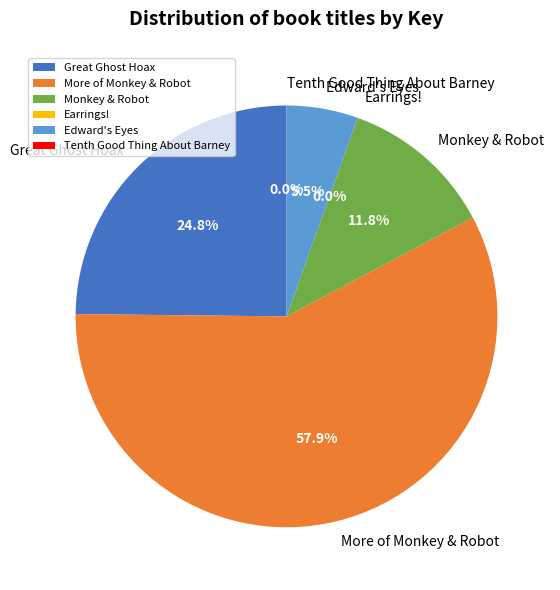

Between Great Ghost Hoax and Edward's Eyes, which is larger?

Great Ghost Hoax